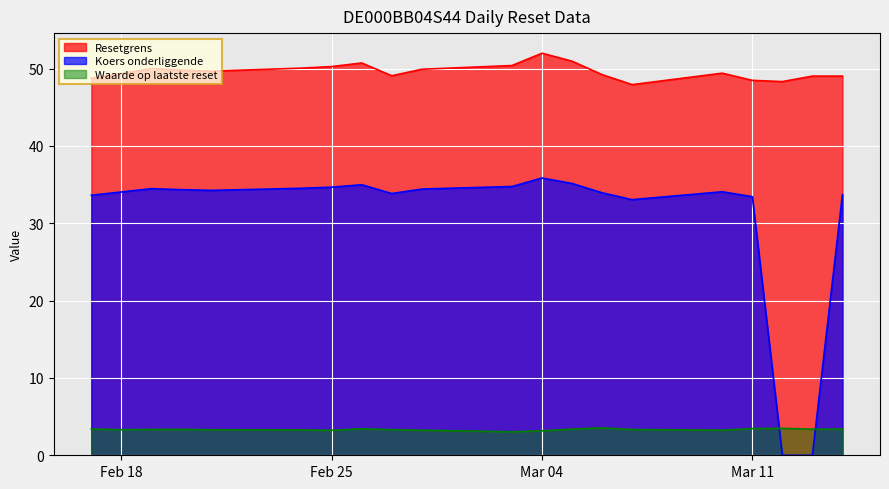

List the series in order of their overall mean, highest first.

Resetgrens, Koers onderliggende, Waarde op laatste reset